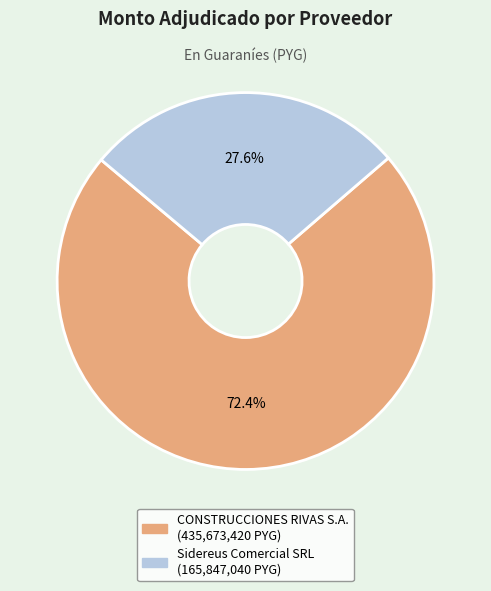

Is the sum of CONSTRUCCIONES RIVAS S.A. and Sidereus Comercial SRL greater than half?

Yes